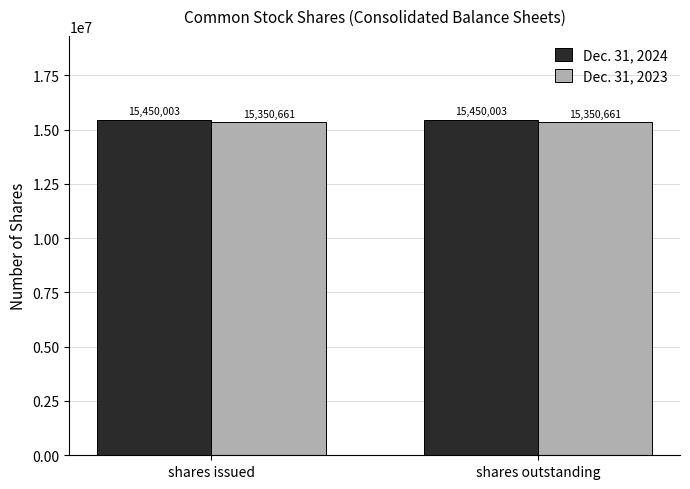

What is the value of the Dec. 31, 2024 bar at the 2nd from the left?

15450003